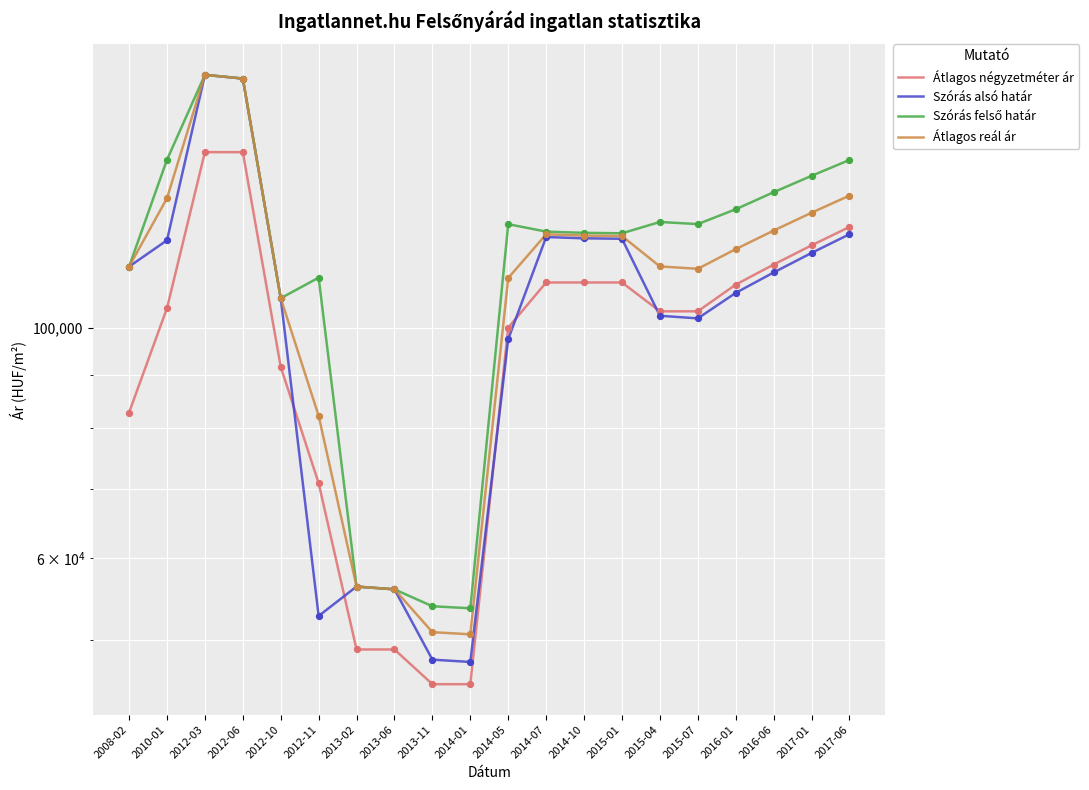

What are all the series names shown in the legend?

Átlagos négyzetméter ár, Szórás alsó határ, Szórás felső határ, Átlagos reál ár